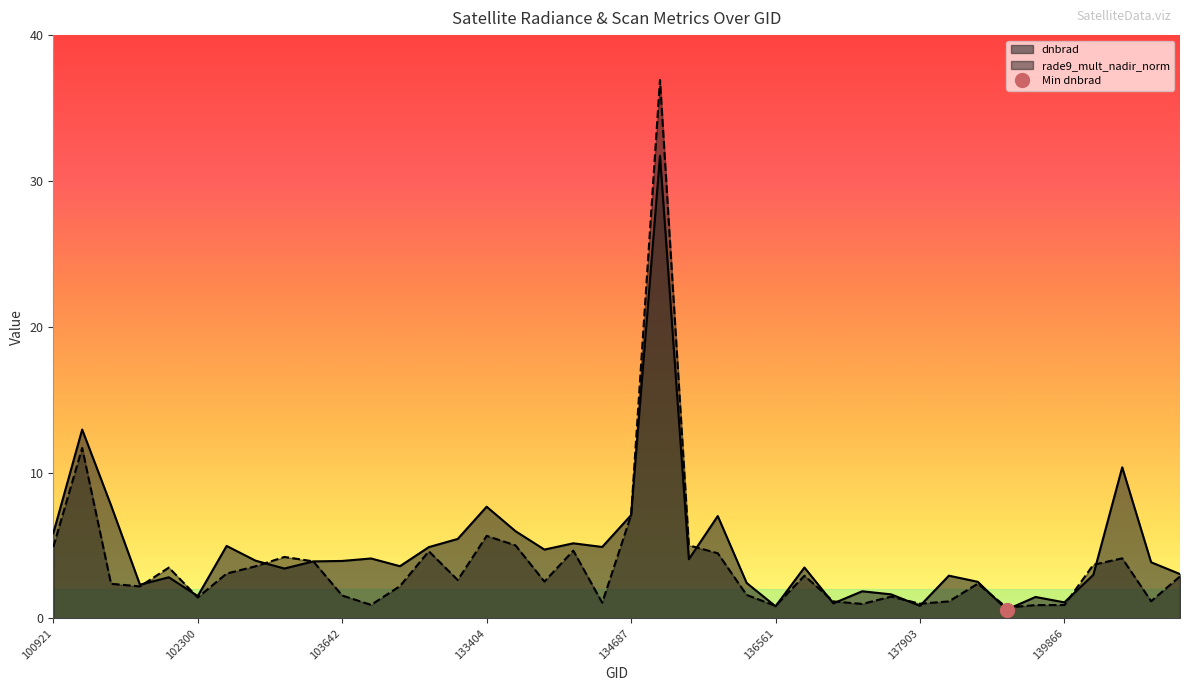

How many interior local peaks does the rade9_mult_nadir_norm series have?

11